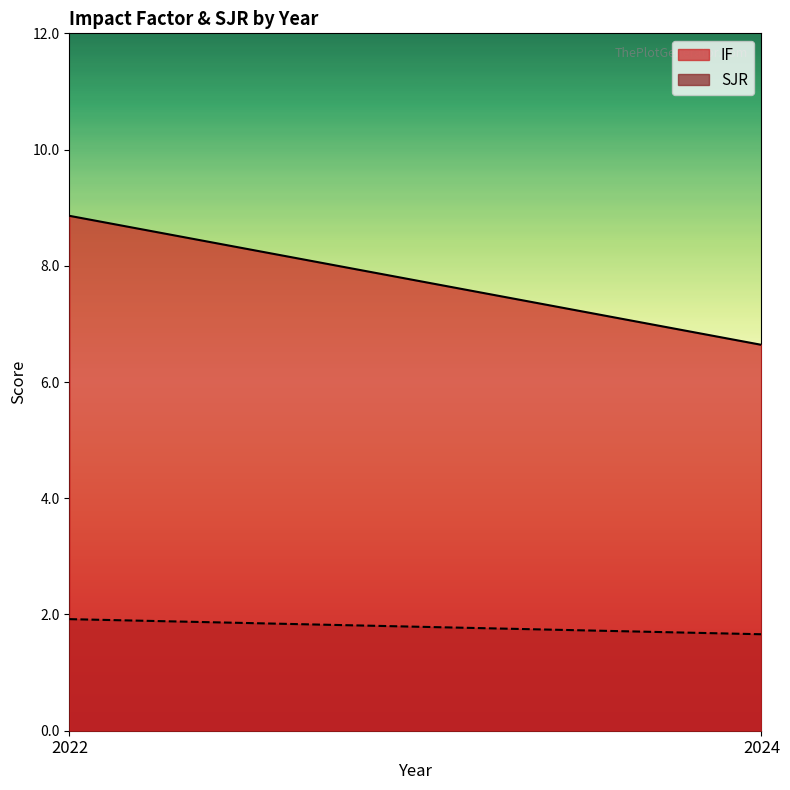

The value of IF at 2024 is 6.6. True or false?

True